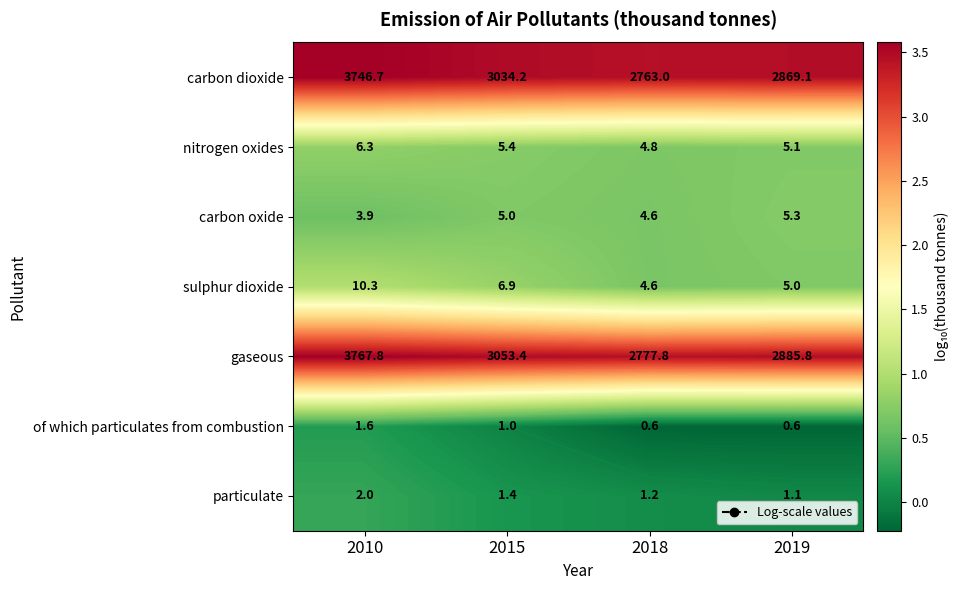

At which category is the sum across all series the highest?

2010